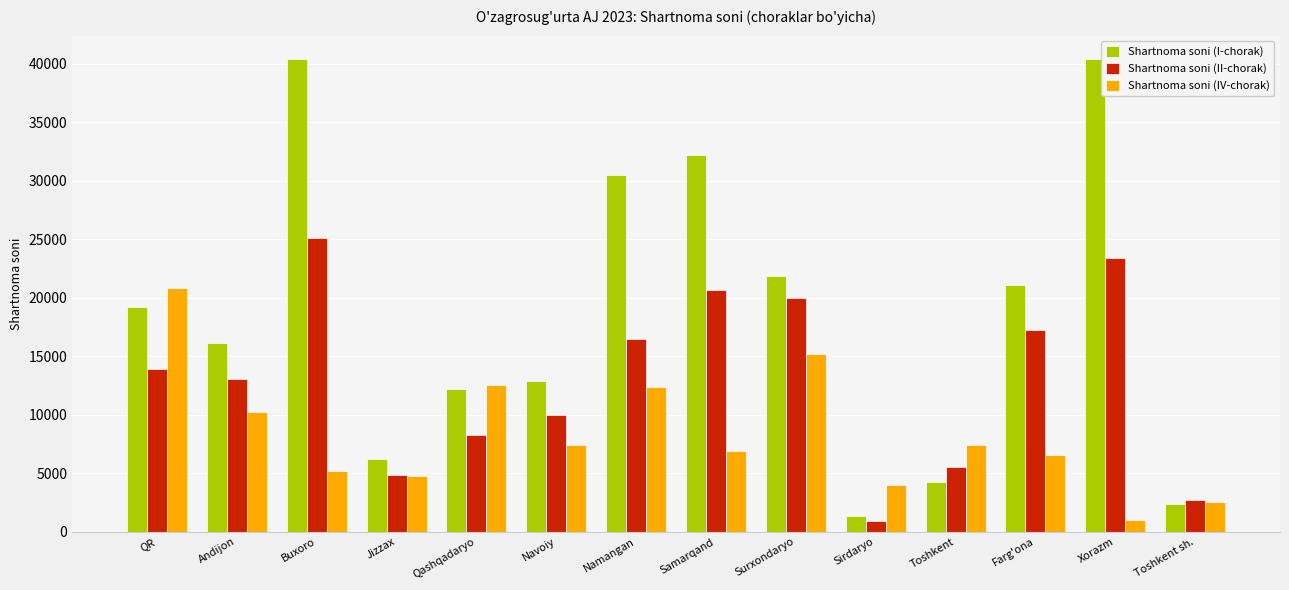

Which series has the largest range (max minus min)?

Shartnoma soni (I-chorak)